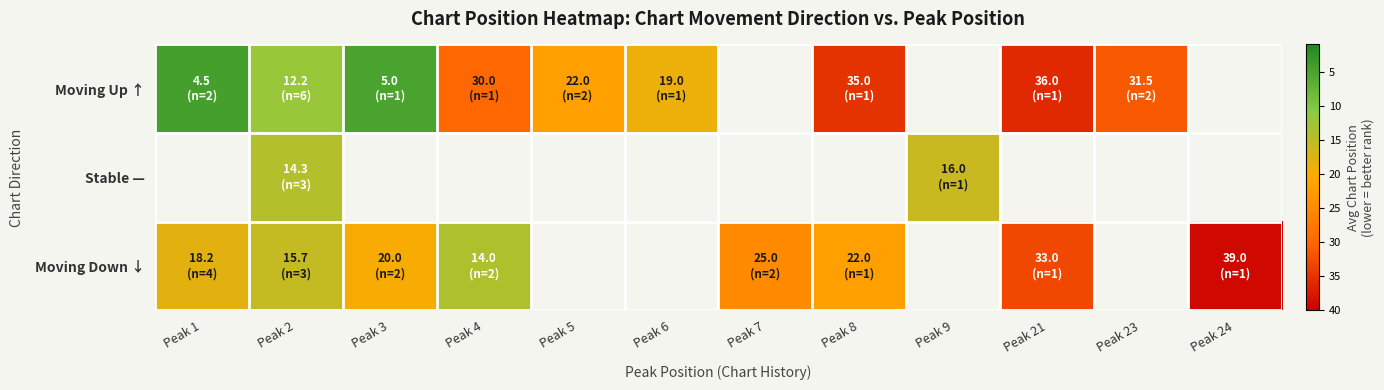

Count the number of data series in this chart.

3